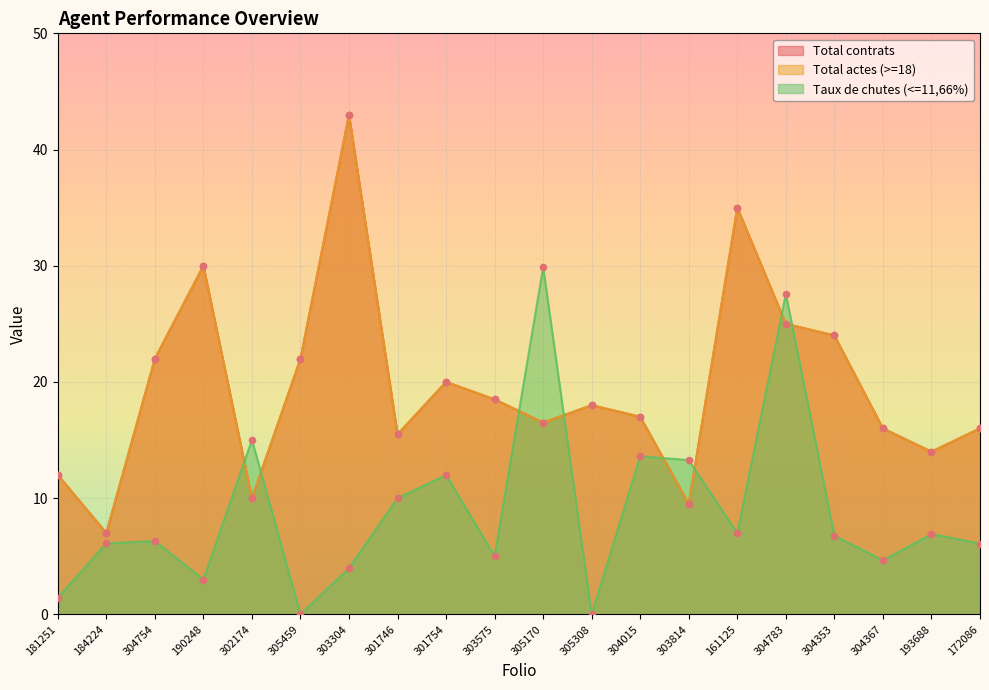

What are all the series names shown in the legend?

Total contrats, Total actes (>=18), Taux de chutes (<=11,66%)